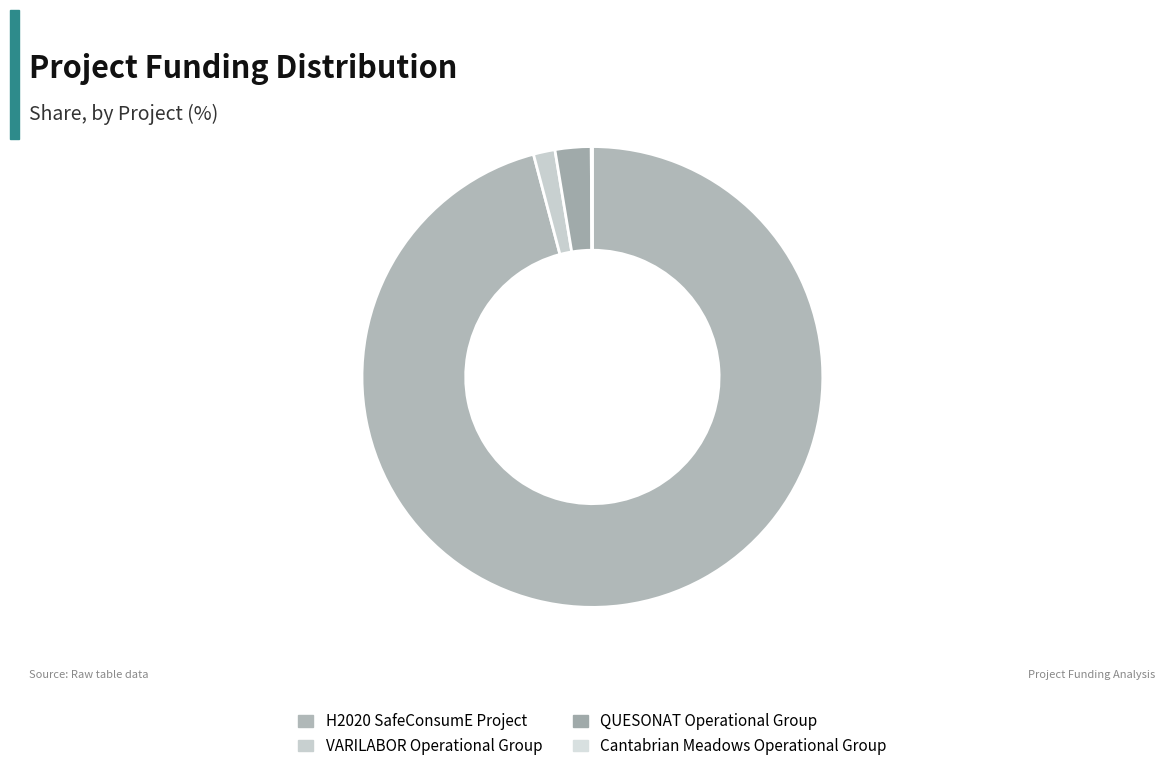

Combined, what portion of the pie is H2020 SafeConsumE Project and QUESONAT Operational Group?

98.4%